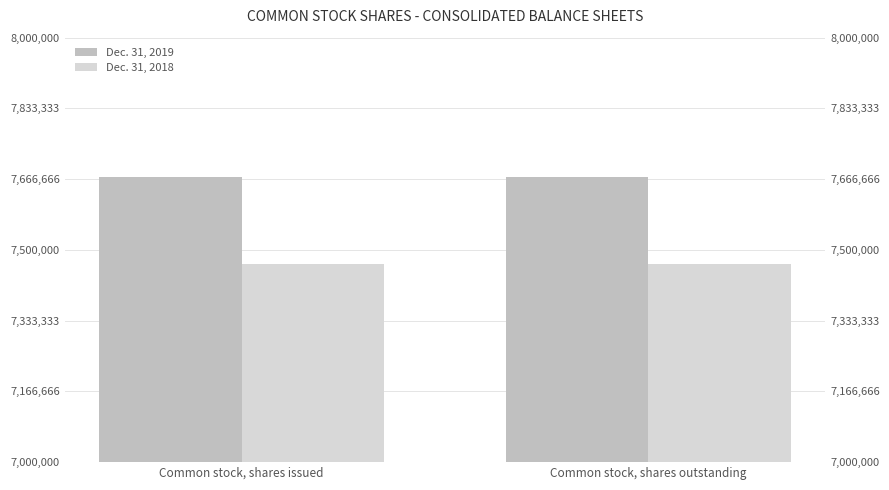

At how many categories does at least one series exceed 7516122?

2